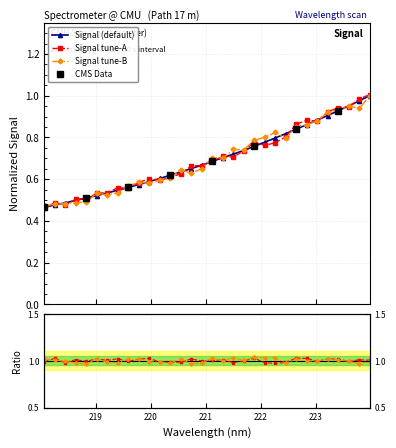

What is the minimum value shown in the chart?

0.5